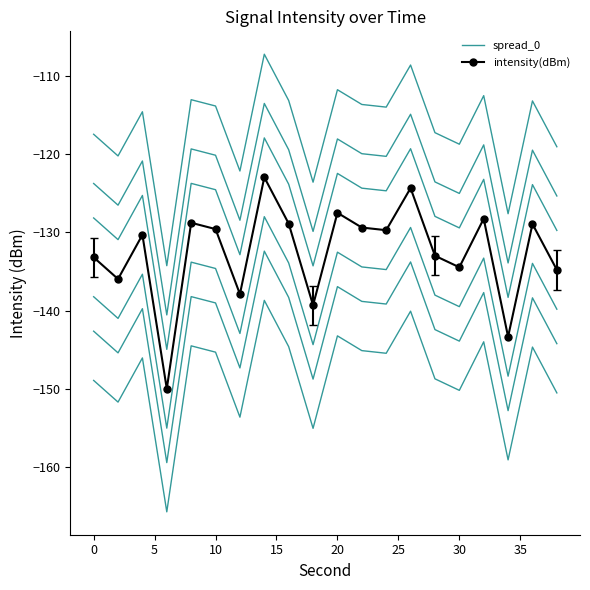

True or false: spread_0 and intensity(dBm) intersect in this chart.

False